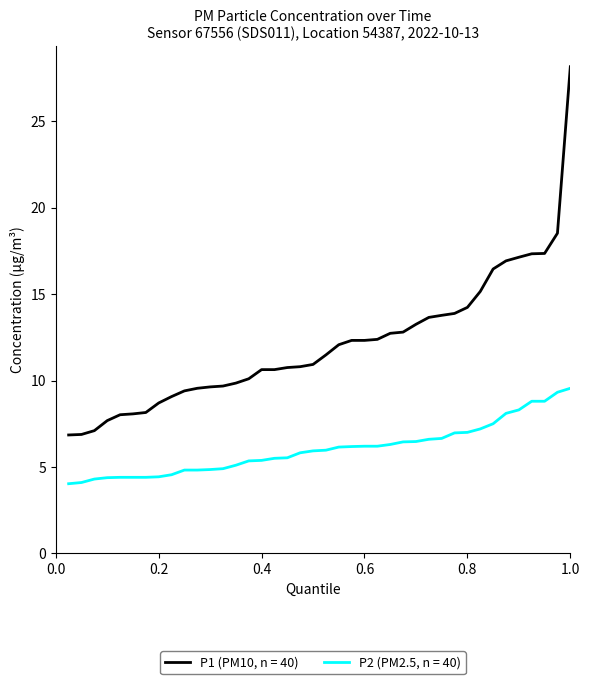

True or false: P2 (PM2.5, n = 40) and P1 (PM10, n = 40) intersect in this chart.

False